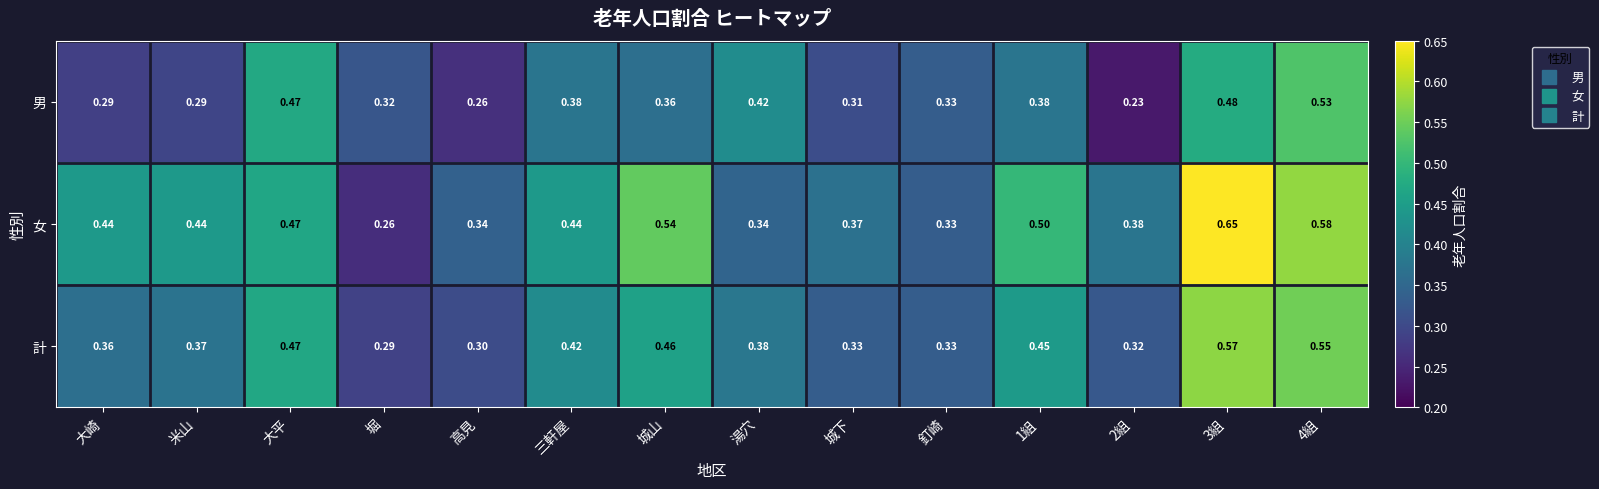

Which category has the highest value across all series?

3組